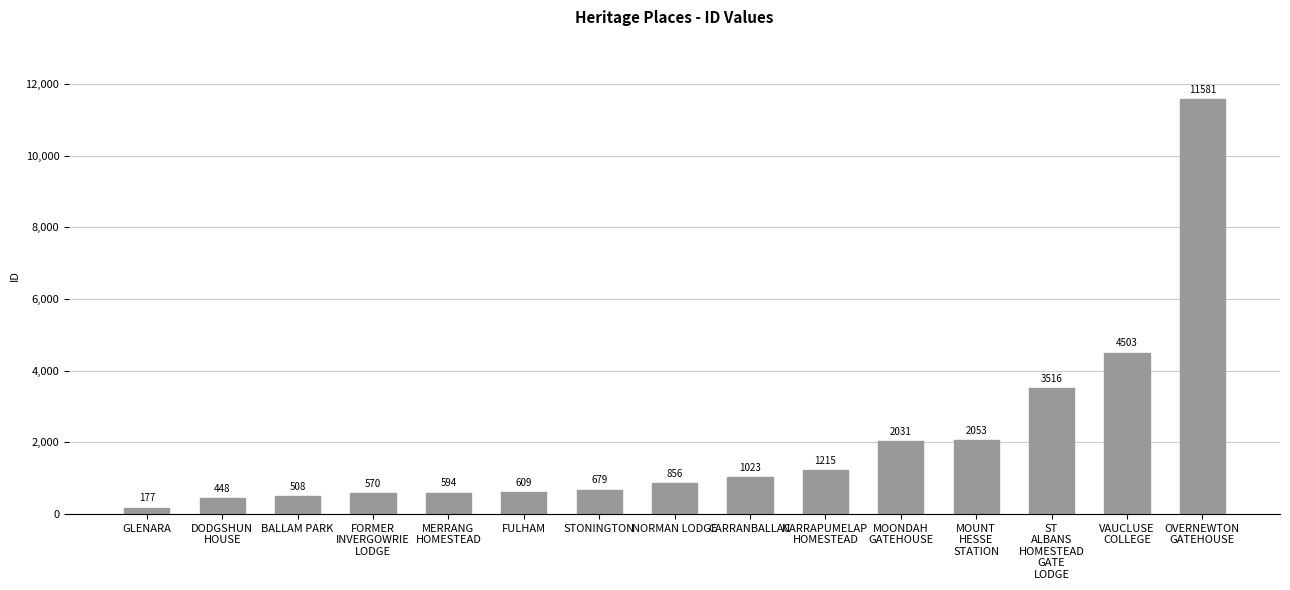

What is the sum of the values at STONINGTON and NARRAPUMELAP
HOMESTEAD?

1894